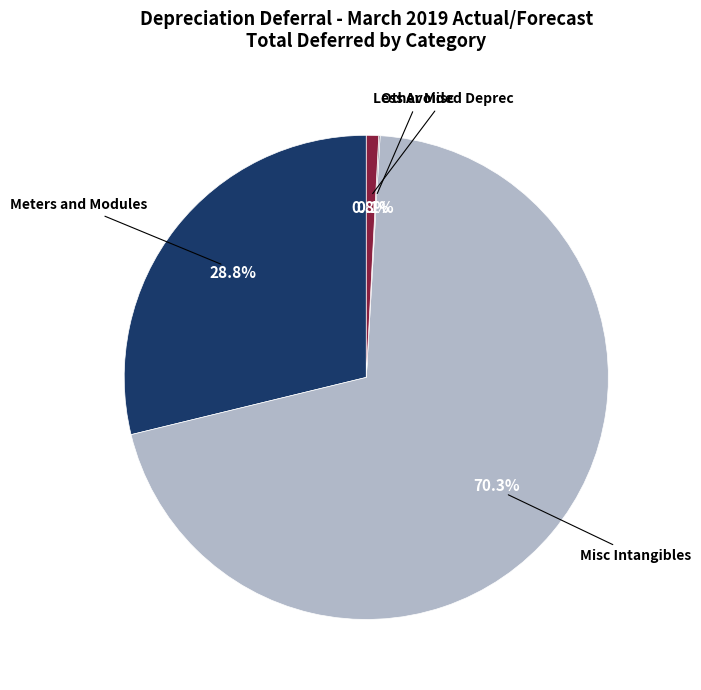

Is there a majority slice in this chart?

Yes